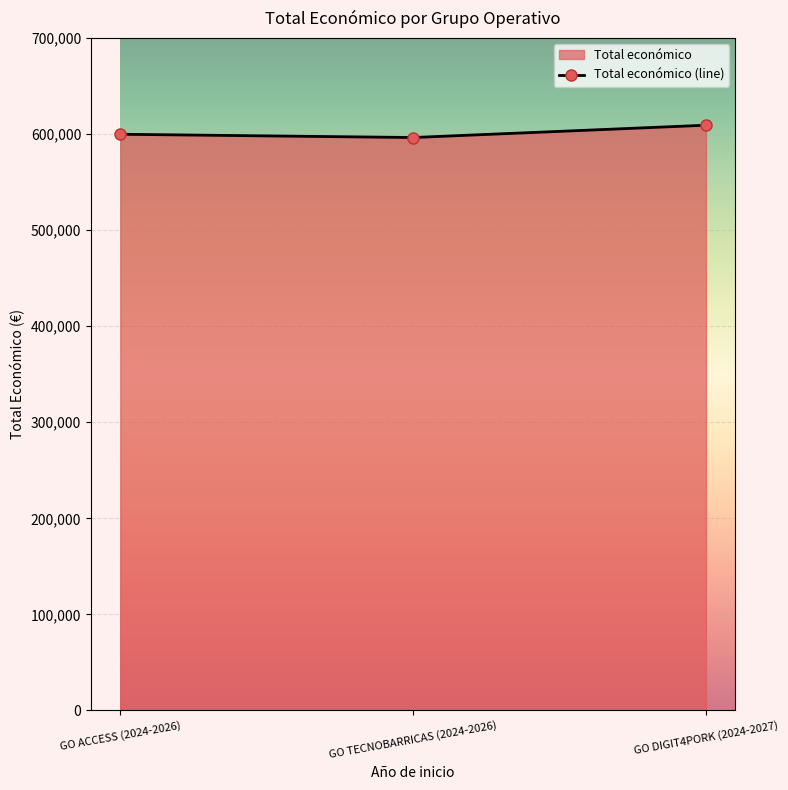

At which label is the value closest to 602795?

GO ACCESS (2024-2026)